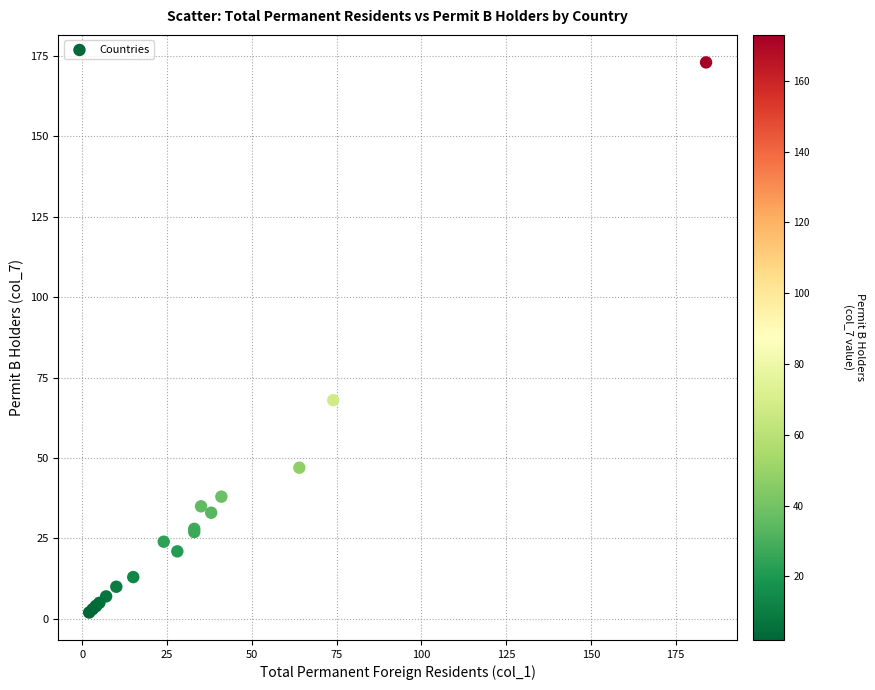

What Y value in the scatter plot is closest to 87?

68